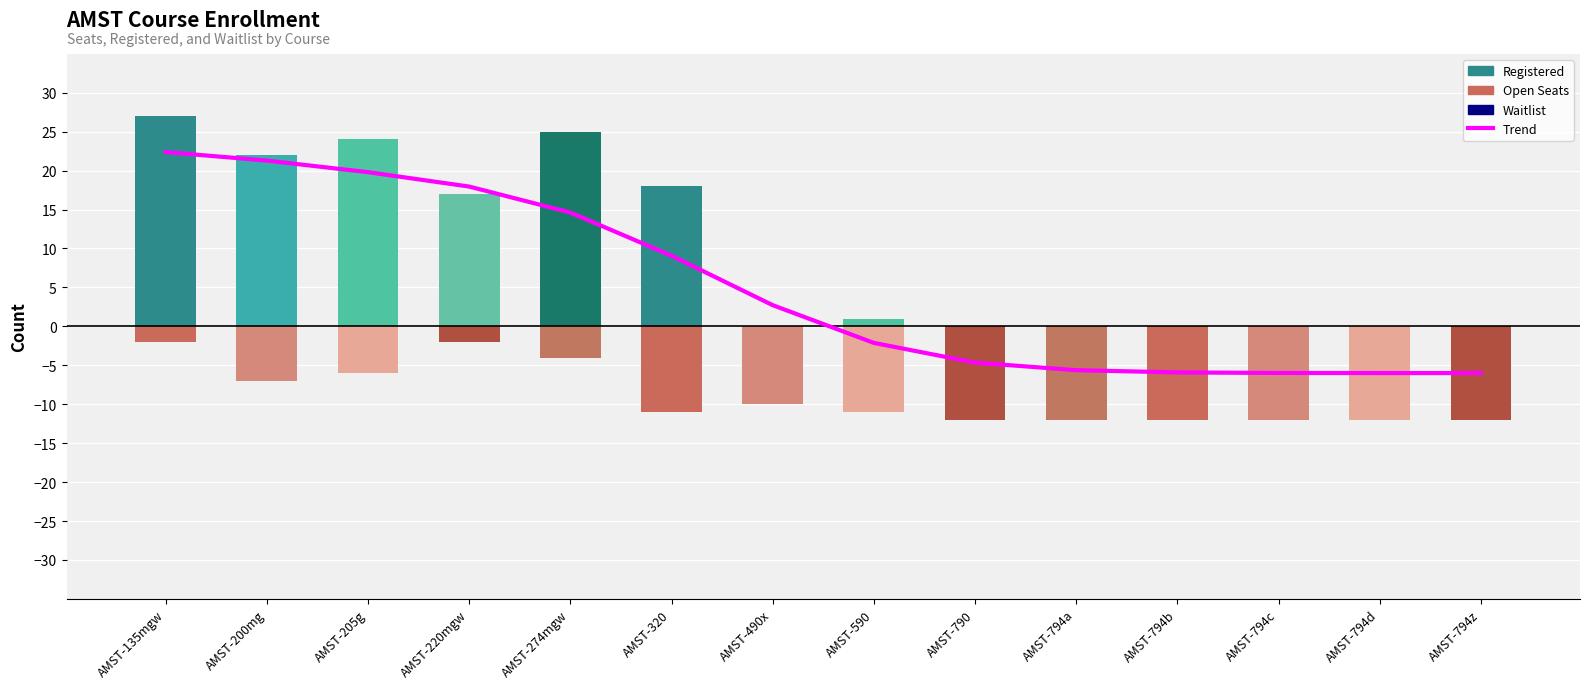

How many values in the Trend series exceed 2?

7